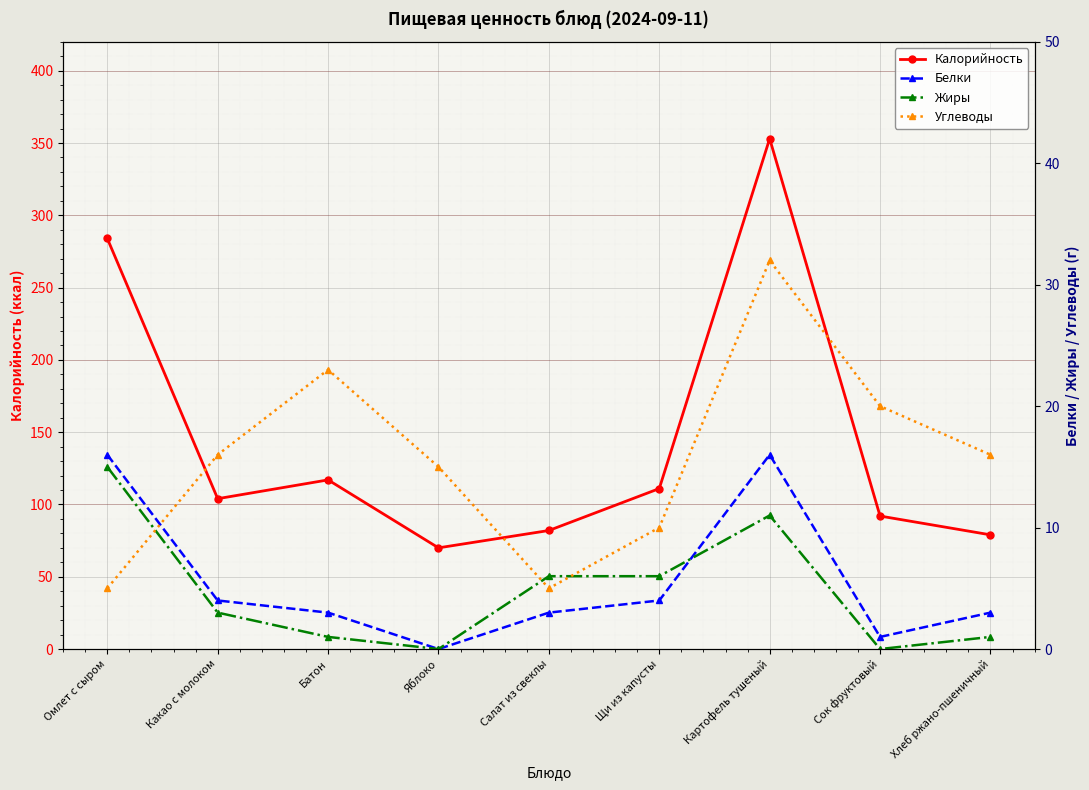

At which category does the chart reach its minimum across all series?

Яблоко